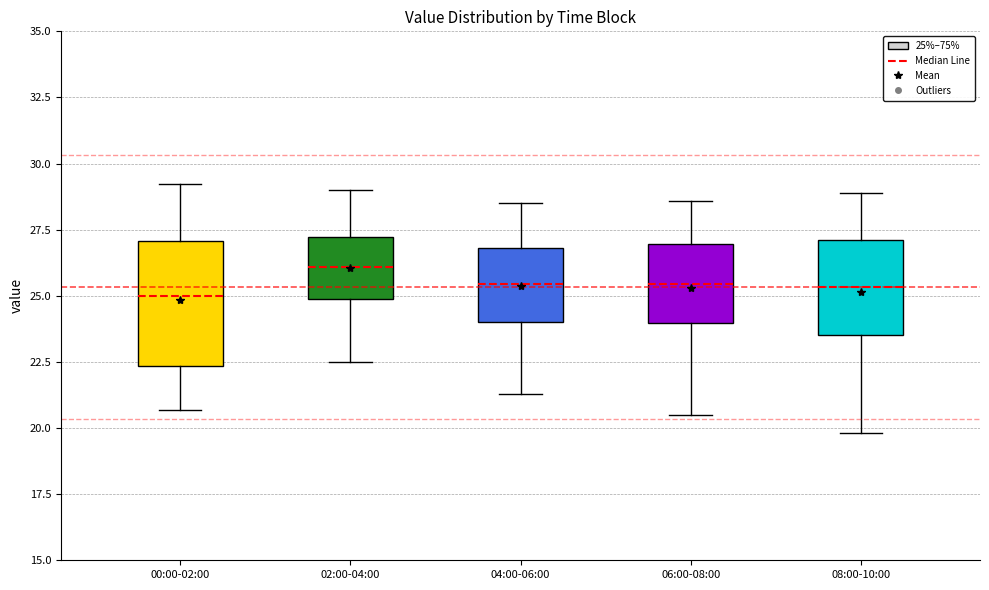

Reading left to right, read every box against the y-axis: the position of its median line, the range the box covers, and the ends of its whiskers. The values are not printed on the chart, so give them approximately, as read against the axis.

00:00-02:00: median 25.0, box 22.5 to 27.0, whiskers 20.5 to 29.0
02:00-04:00: median 26.0, box 25.0 to 27.0, whiskers 22.5 to 29.0
04:00-06:00: median 25.5, box 24.0 to 27.0, whiskers 21.5 to 28.5
06:00-08:00: median 25.5, box 24.0 to 27.0, whiskers 20.5 to 28.5
08:00-10:00: median 25.5, box 23.5 to 27.0, whiskers 20.0 to 29.0